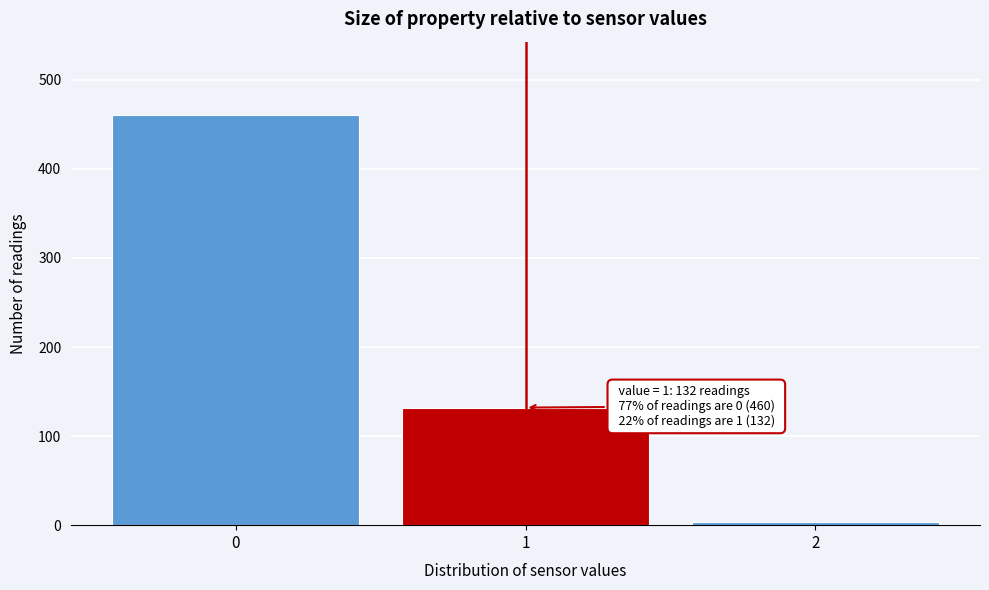

Which range on the x-axis has the tallest bar?

-0.5 to 0.5